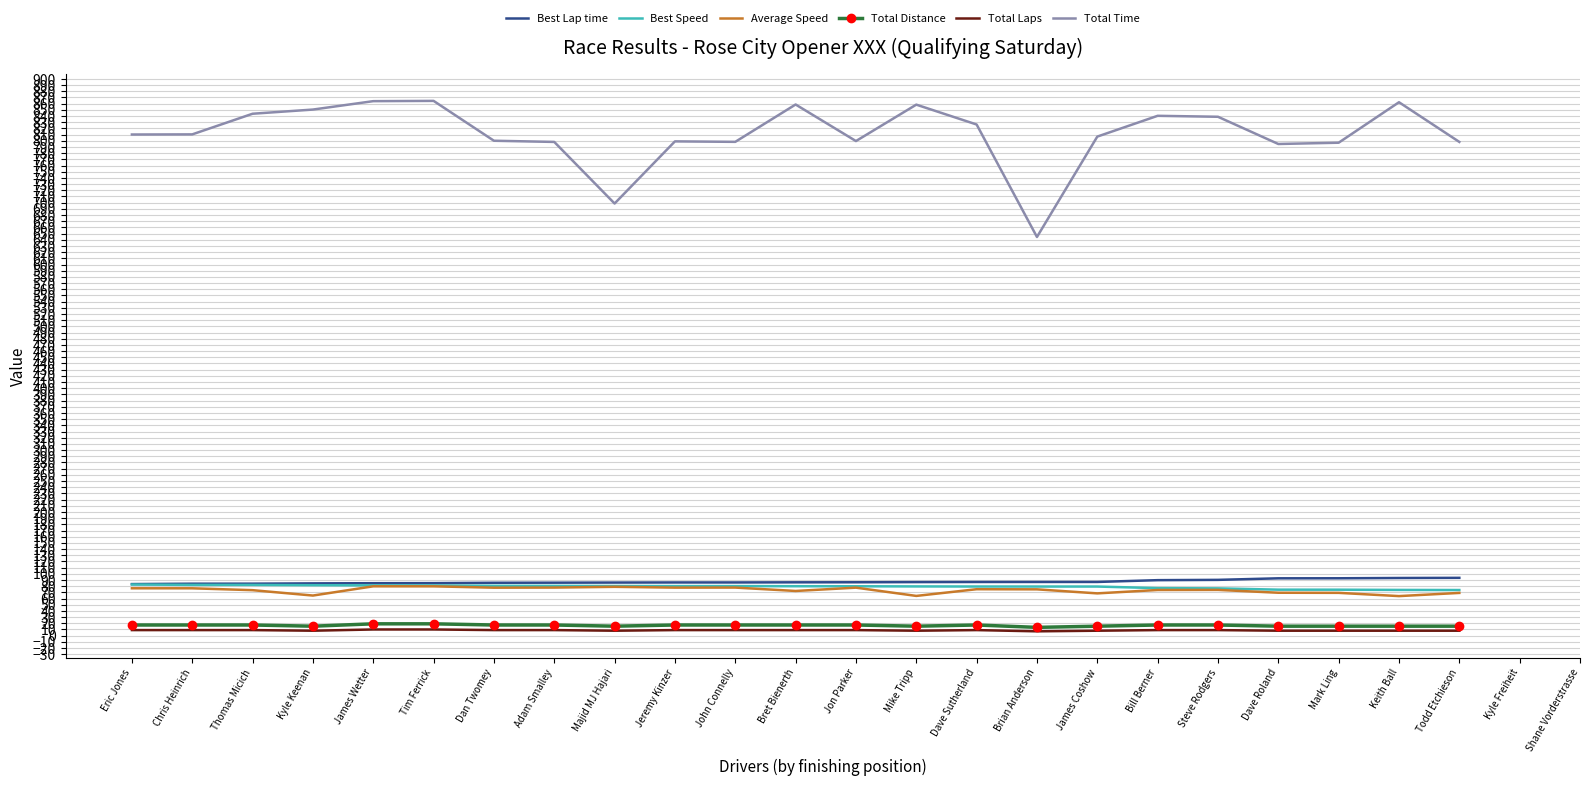

Is it true that Average Speed equals 106.8 at Bill Berner?

False